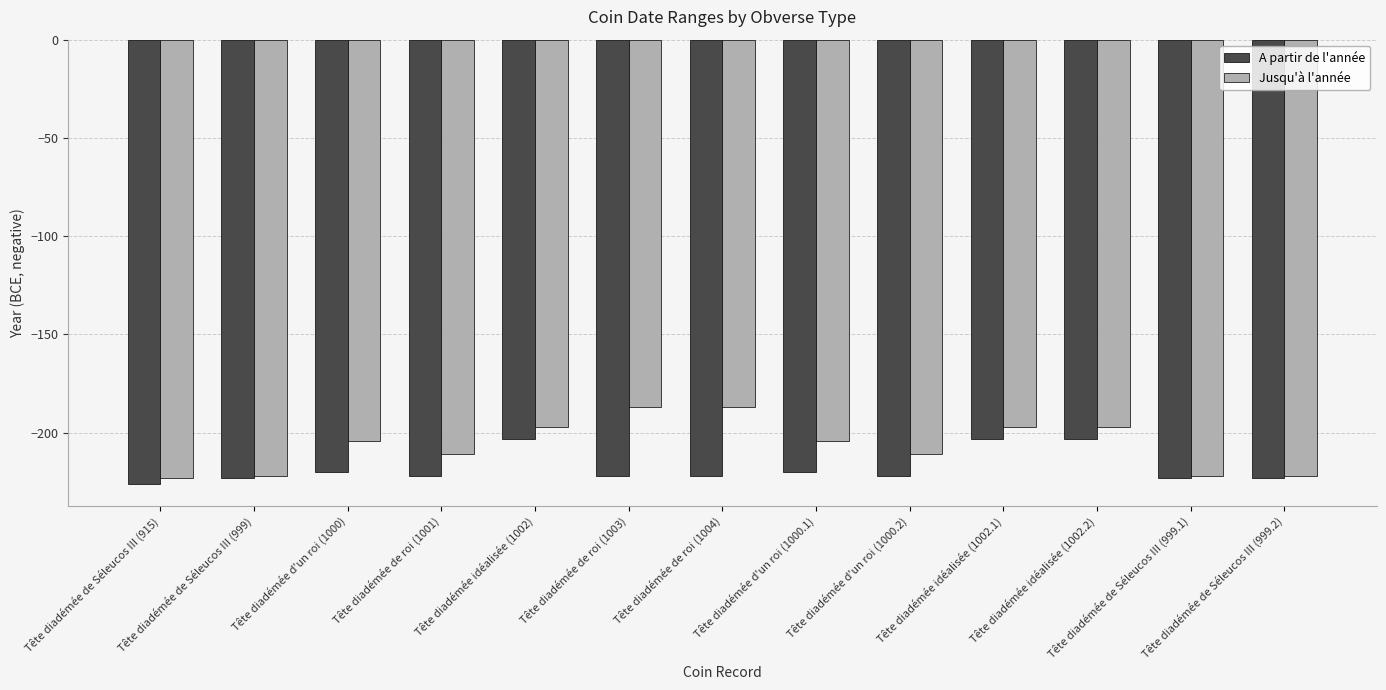

True or false: A partir de l'année has a value of -203 at Tête diadémée idéalisée (1002.1).

True